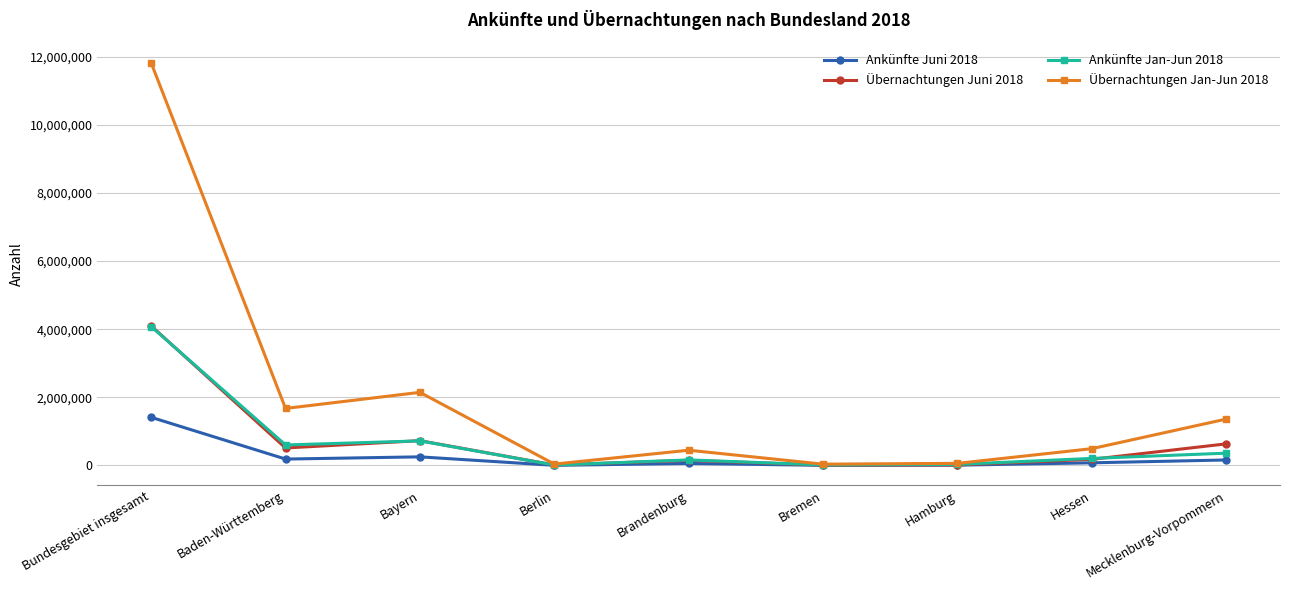

What is the maximum value for Übernachtungen Juni 2018?

4097215